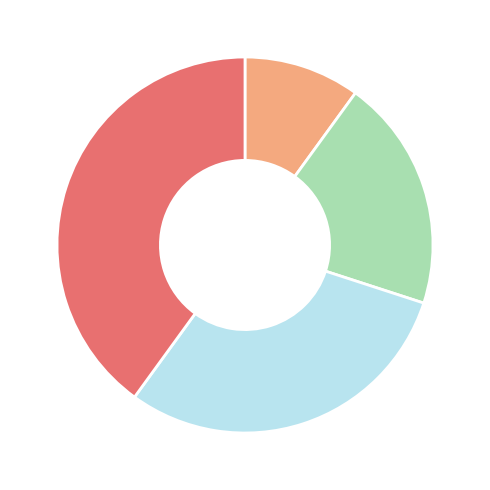

Is there a majority slice in this chart?

No